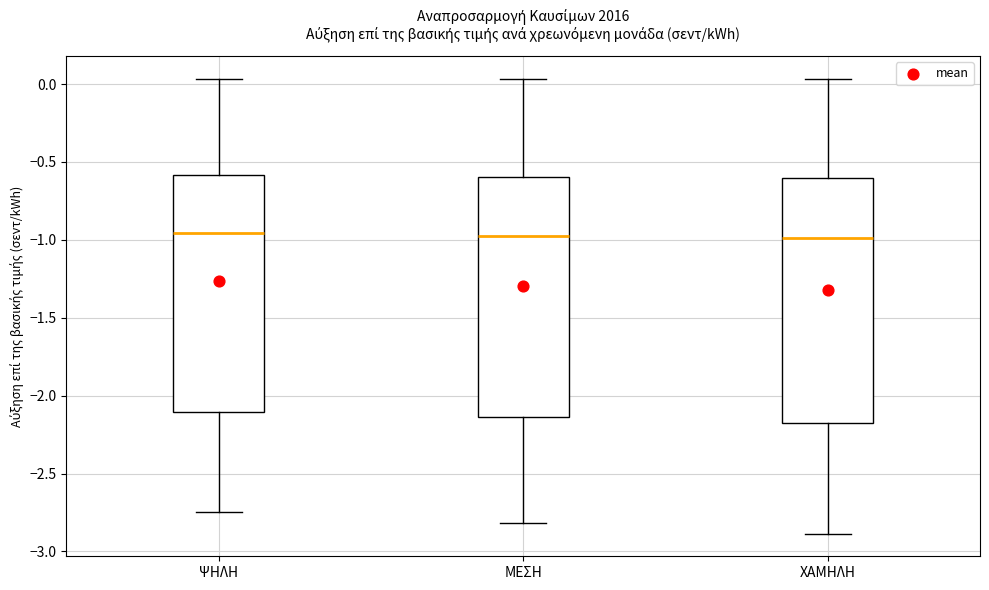

Reading left to right, read every box against the y-axis: the position of its median line, the range the box covers, and the ends of its whiskers. The values are not printed on the chart, so give them approximately, as read against the axis.

ΨΗΛΗ: median -0.95, box -2.10 to -0.60, whiskers -2.75 to 0.05
ΜΕΣΗ: median -0.95, box -2.15 to -0.60, whiskers -2.80 to 0.05
ΧΑΜΗΛΗ: median -1.00, box -2.15 to -0.60, whiskers -2.90 to 0.05